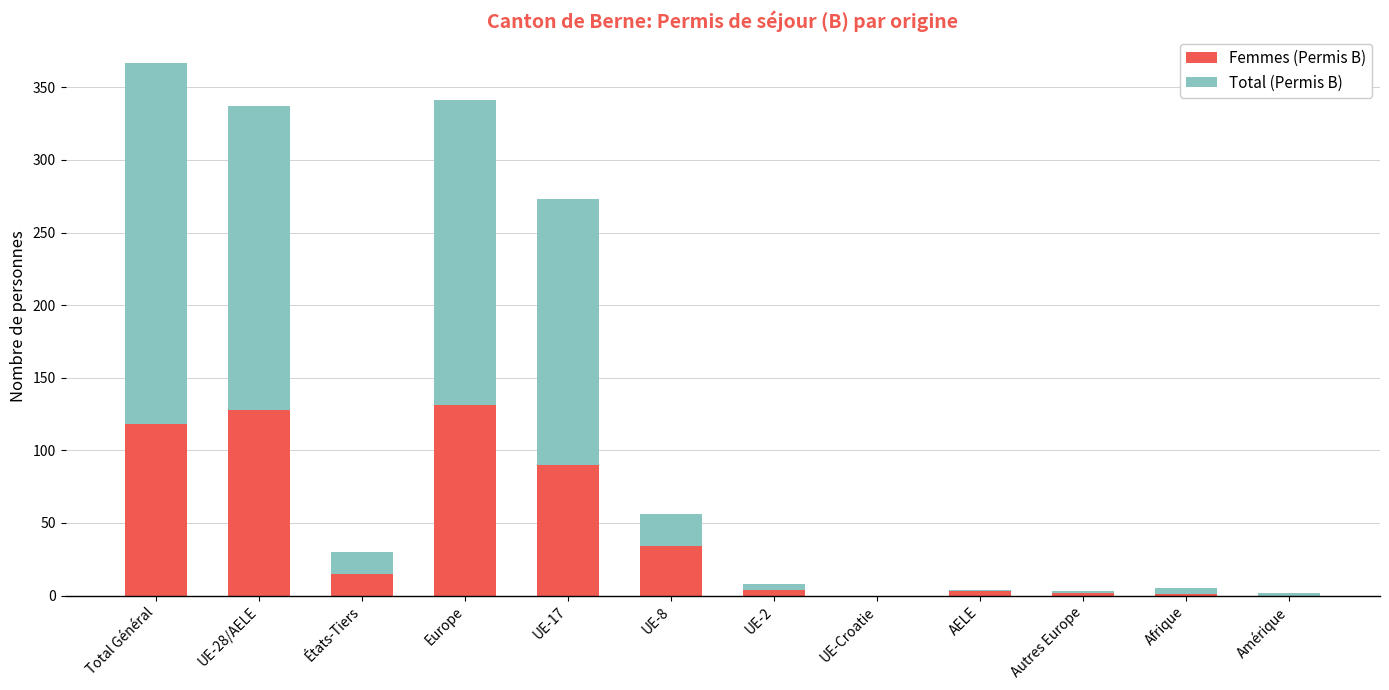

True or false: Femmes (Permis B) has a value of 118 at Total Général.

True